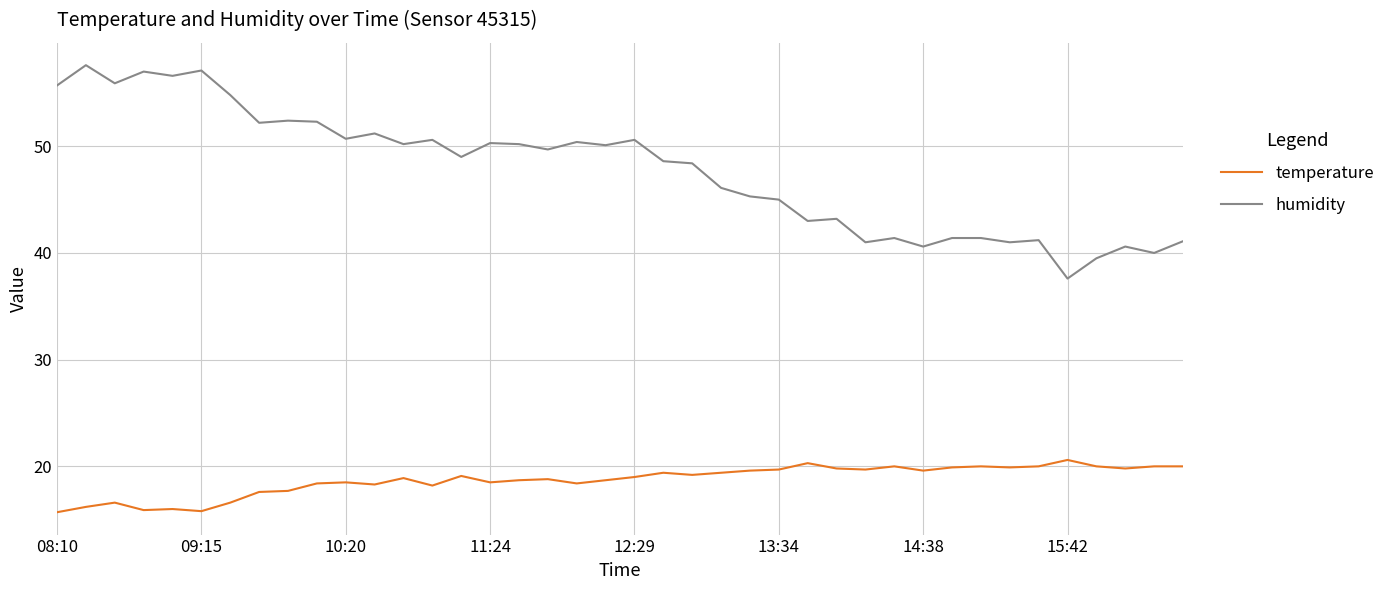

Which series has the largest range (max minus min)?

humidity